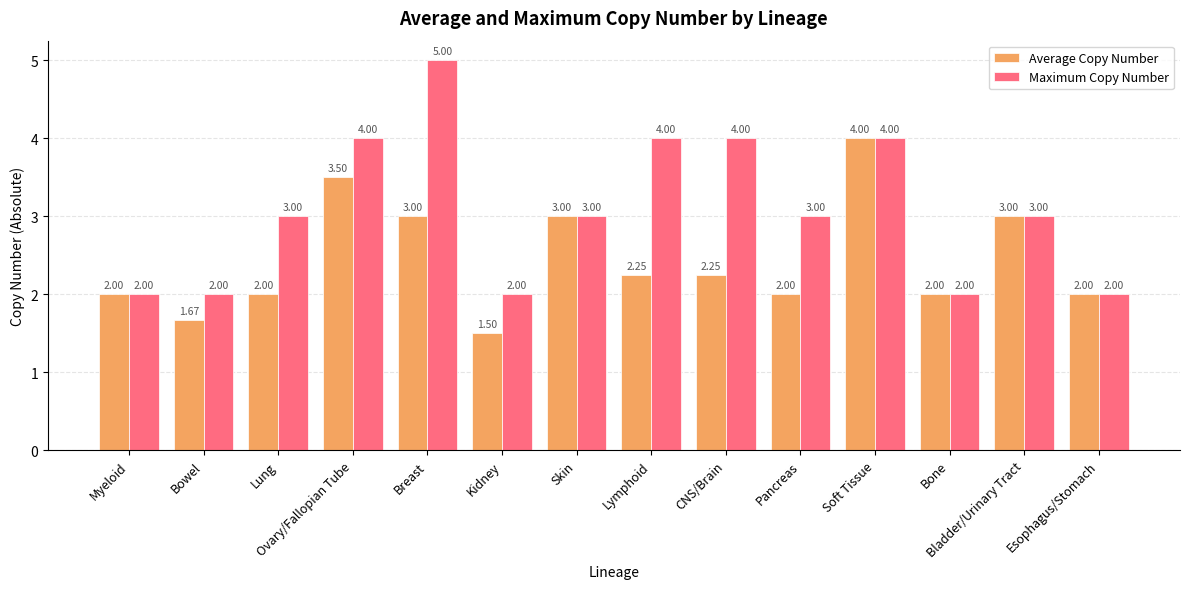

What is the minimum value shown in the chart?

1.5